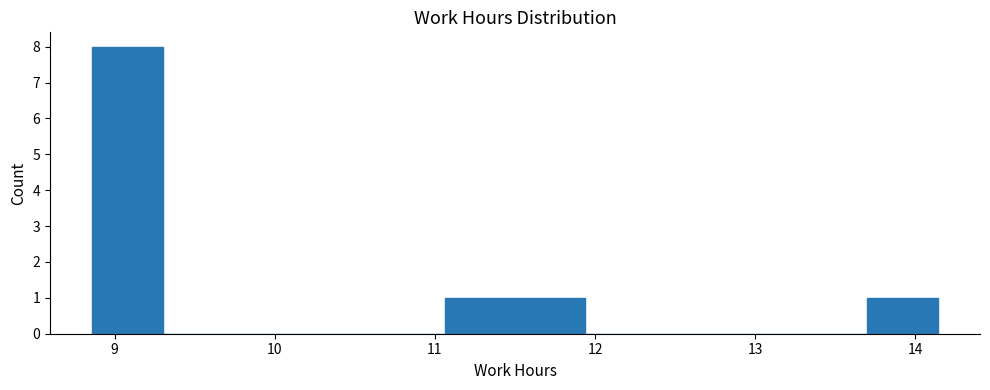

Reading left to right, transcribe this chart: for each bar, give the range it covers on the x-axis and its height. Neither the bar edges nor the heights are printed on the chart, so give them approximately, as read against the axes.

8.86 to 9.30: 8
9.30 to 9.74: 0
9.74 to 10.18: 0
10.18 to 10.62: 0
10.62 to 11.06: 0
11.06 to 11.50: 1
11.50 to 11.94: 1
11.94 to 12.38: 0
12.38 to 12.82: 0
12.82 to 13.26: 0
13.26 to 13.70: 0
13.70 to 14.14: 1